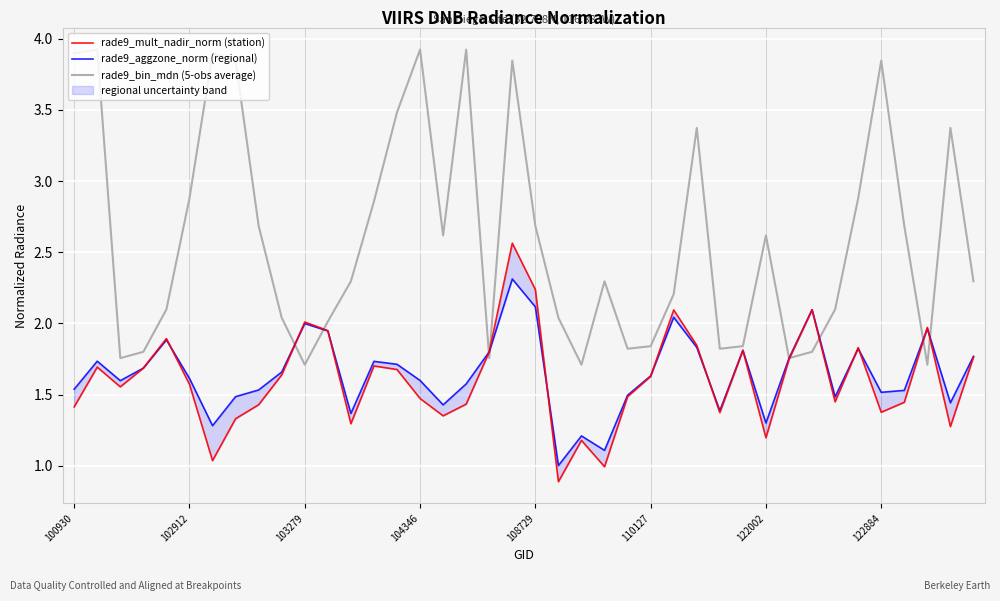

What is the lowest value of the rade9_bin_mdn (5-obs average) series?

1.7